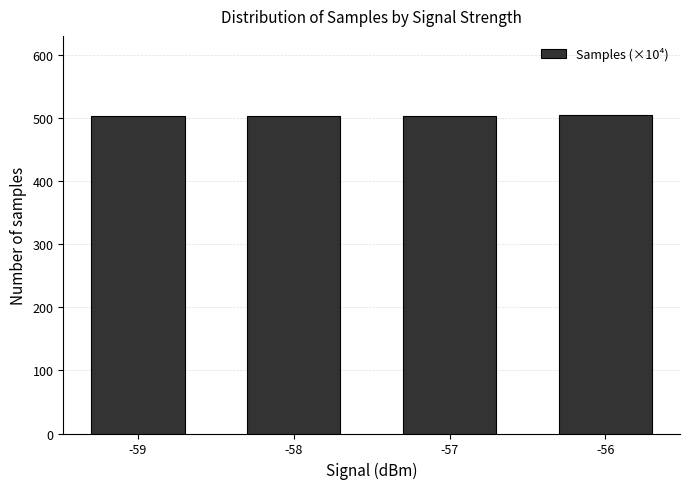

Does the chart contain any negative values?

No